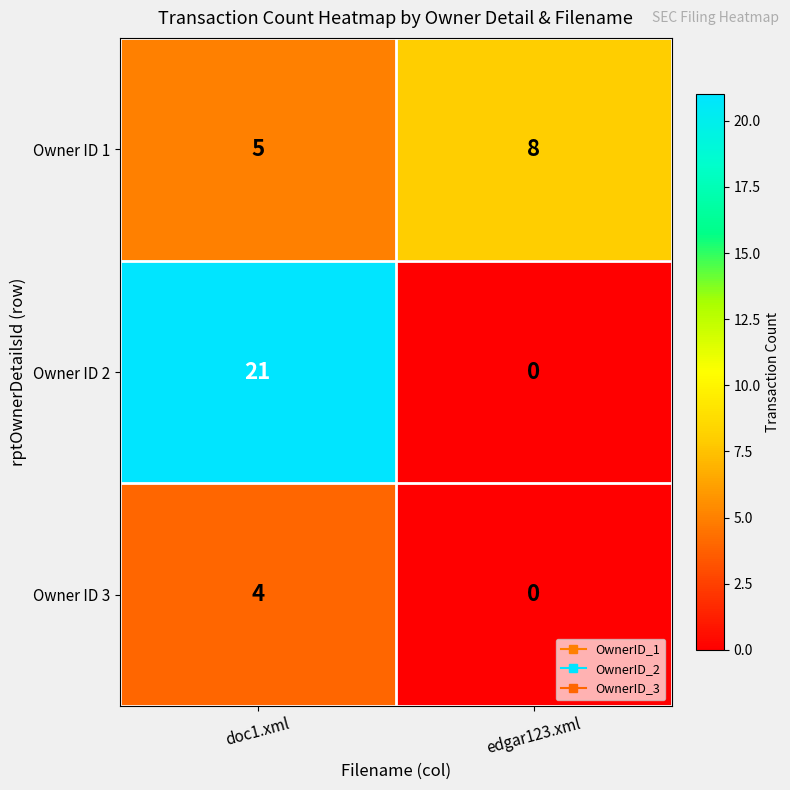

True or false: Owner ID 1 has a value of 11 at edgar123.xml.

False